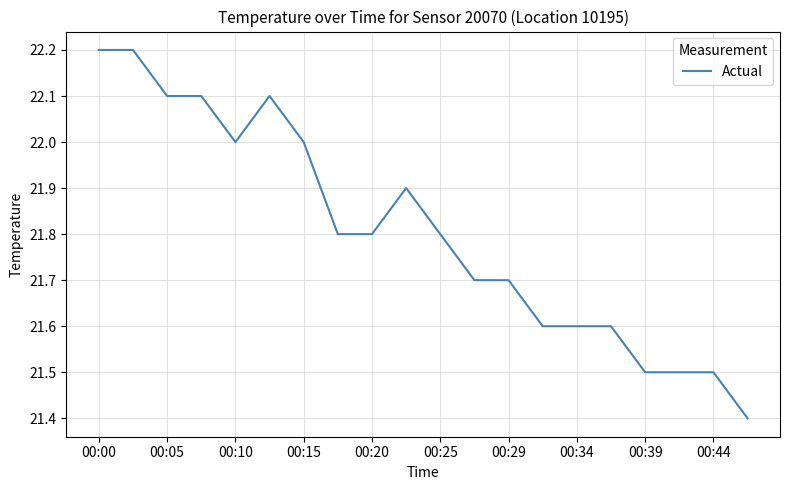

How many lines are shown in the chart?

1